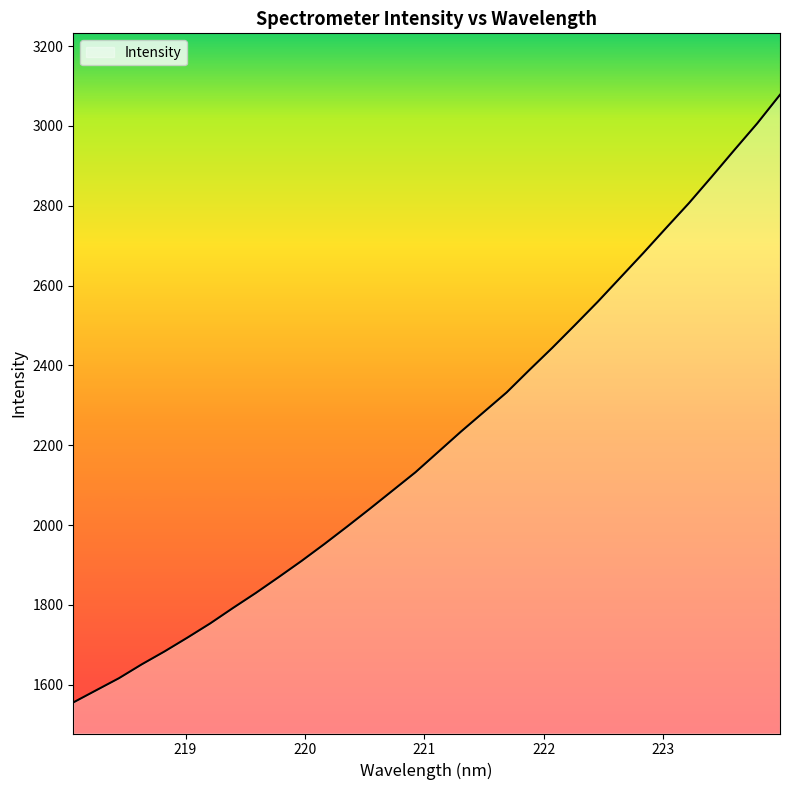

What is the greatest value displayed?

3077.9